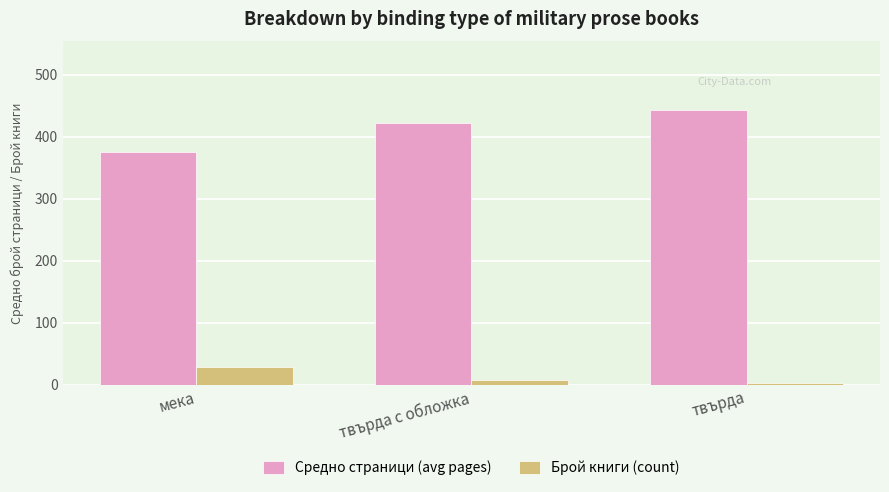

What is the maximum value shown in the chart?

443